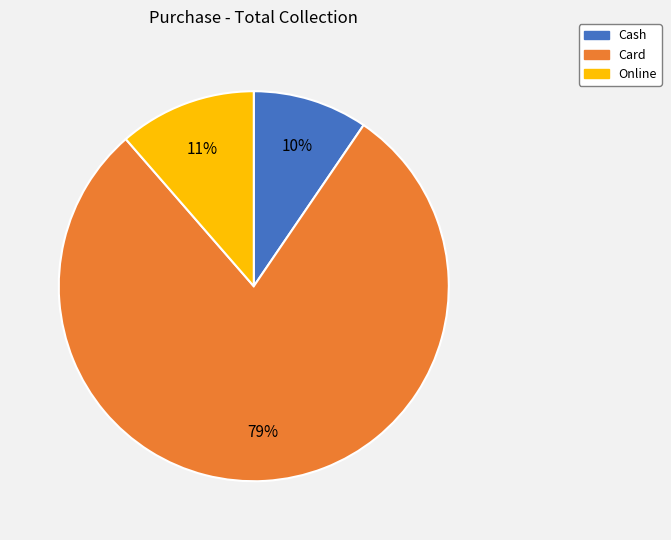

The Card slice represents 79% of the pie. True or false?

True